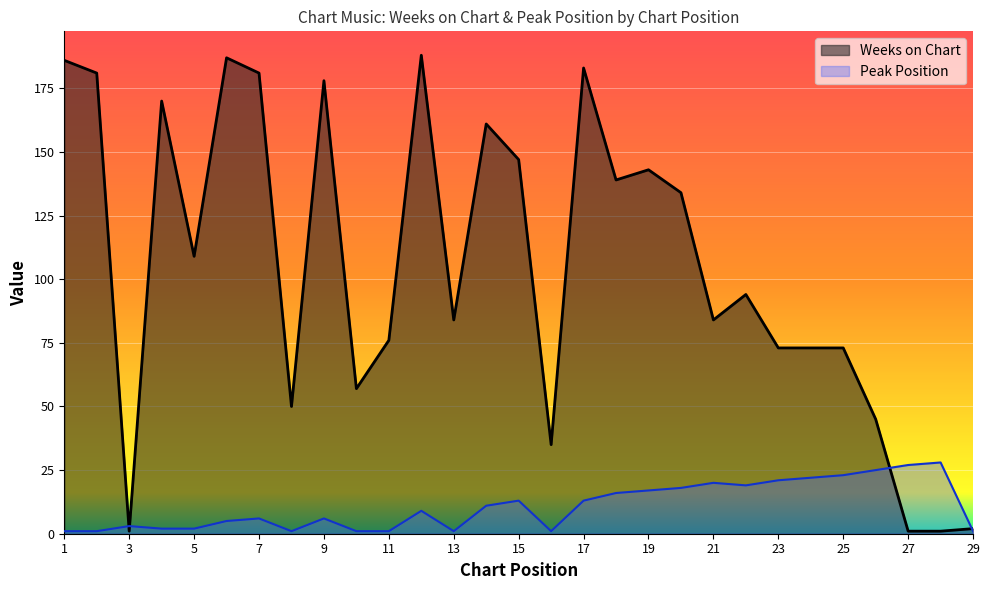

What is the value of the Weeks on Chart point at the 8th from the left?

50